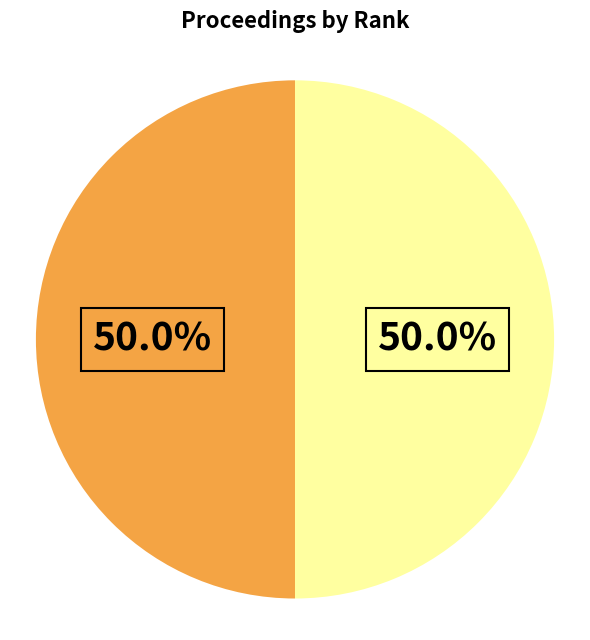

Count the number of slices in the pie.

2